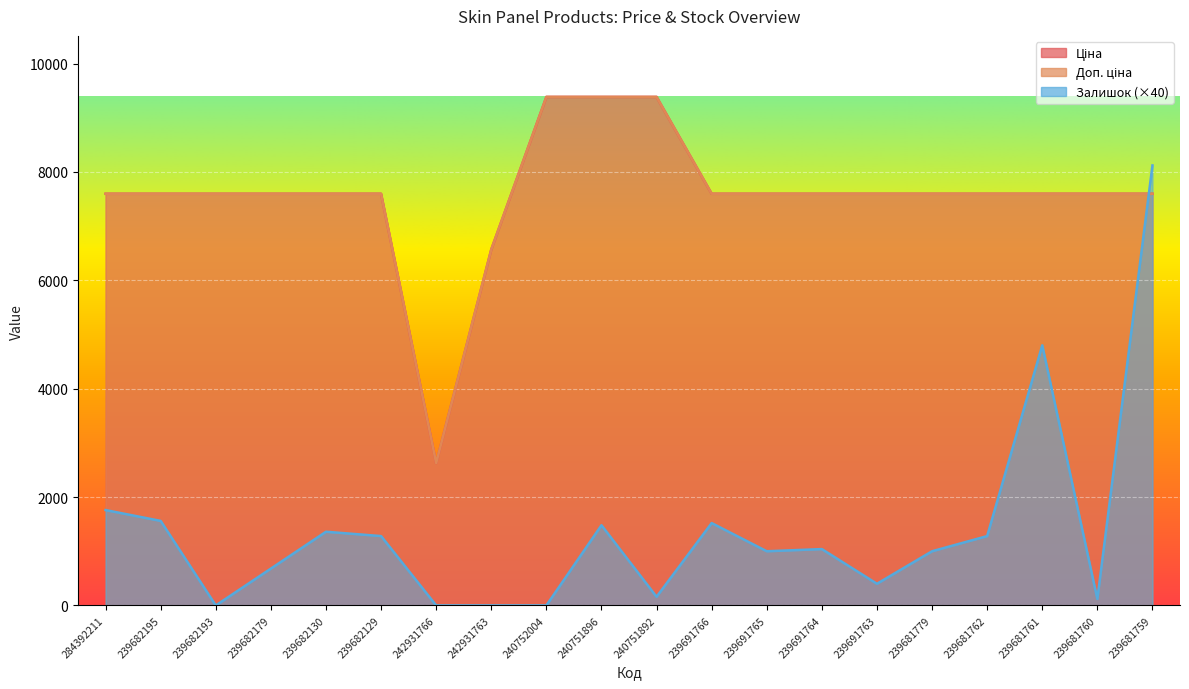

At which label does Ціна reach its minimum?

242931766